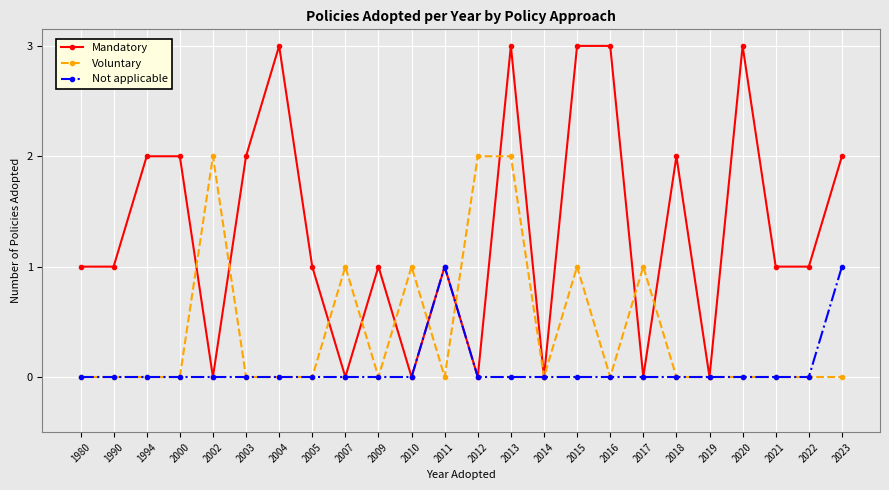

List the series in order of their overall mean, lowest first.

Not applicable, Voluntary, Mandatory